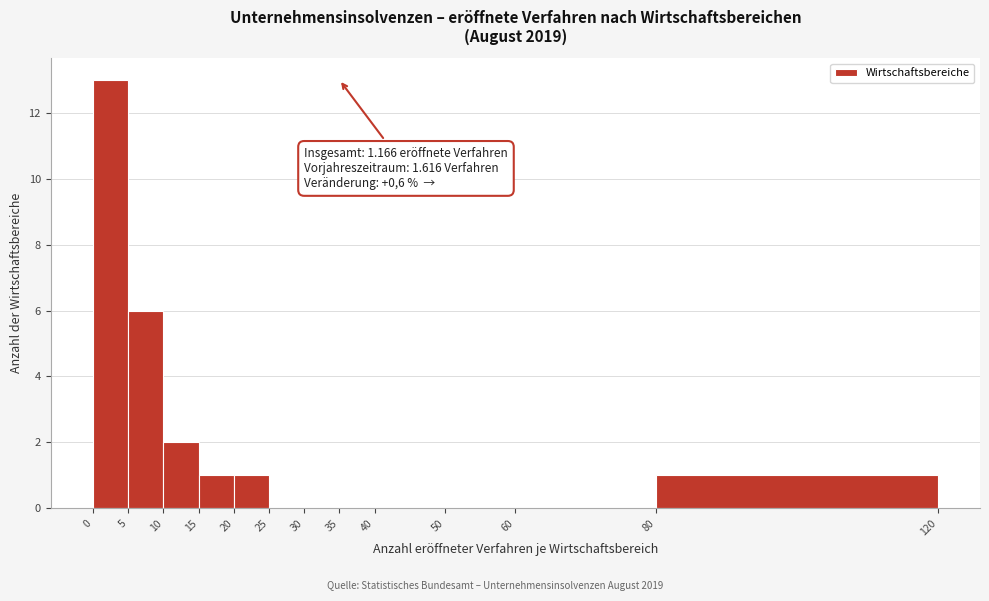

Which range on the x-axis has the tallest bar?

0 to 5